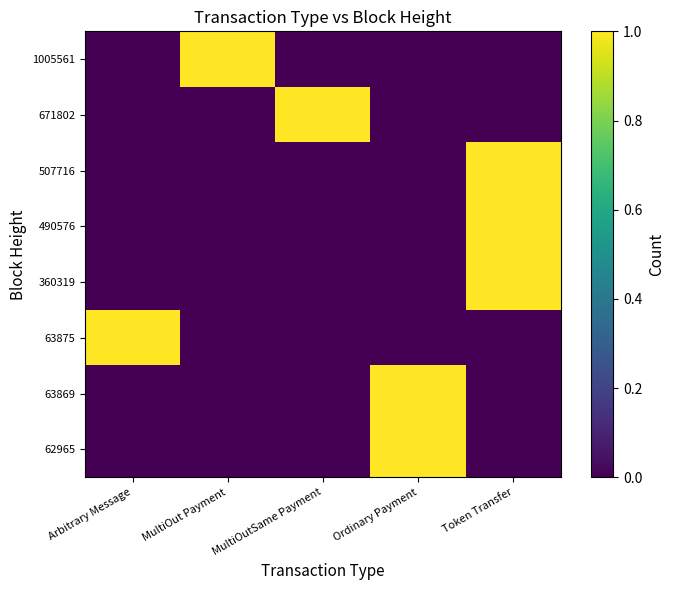

What is the total value across all series at Token Transfer?

3